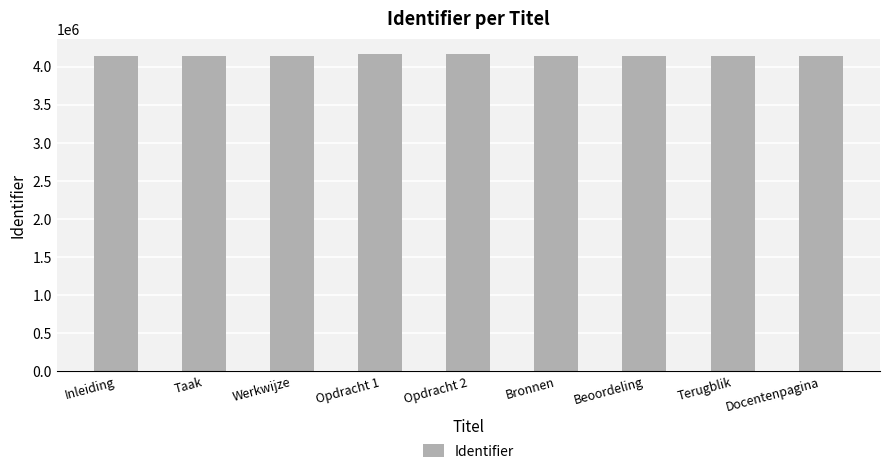

The value at Bronnen is 4135626. True or false?

True